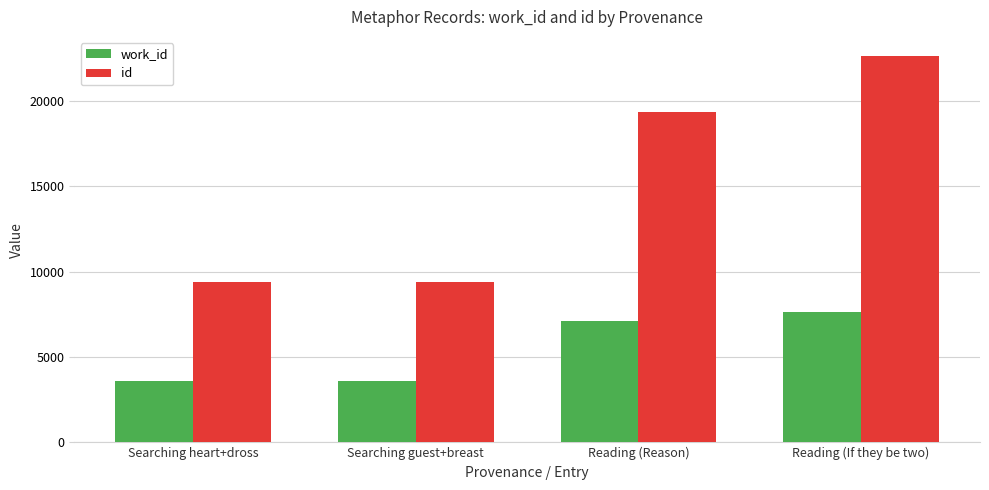

What is the average value of the id series?

15188